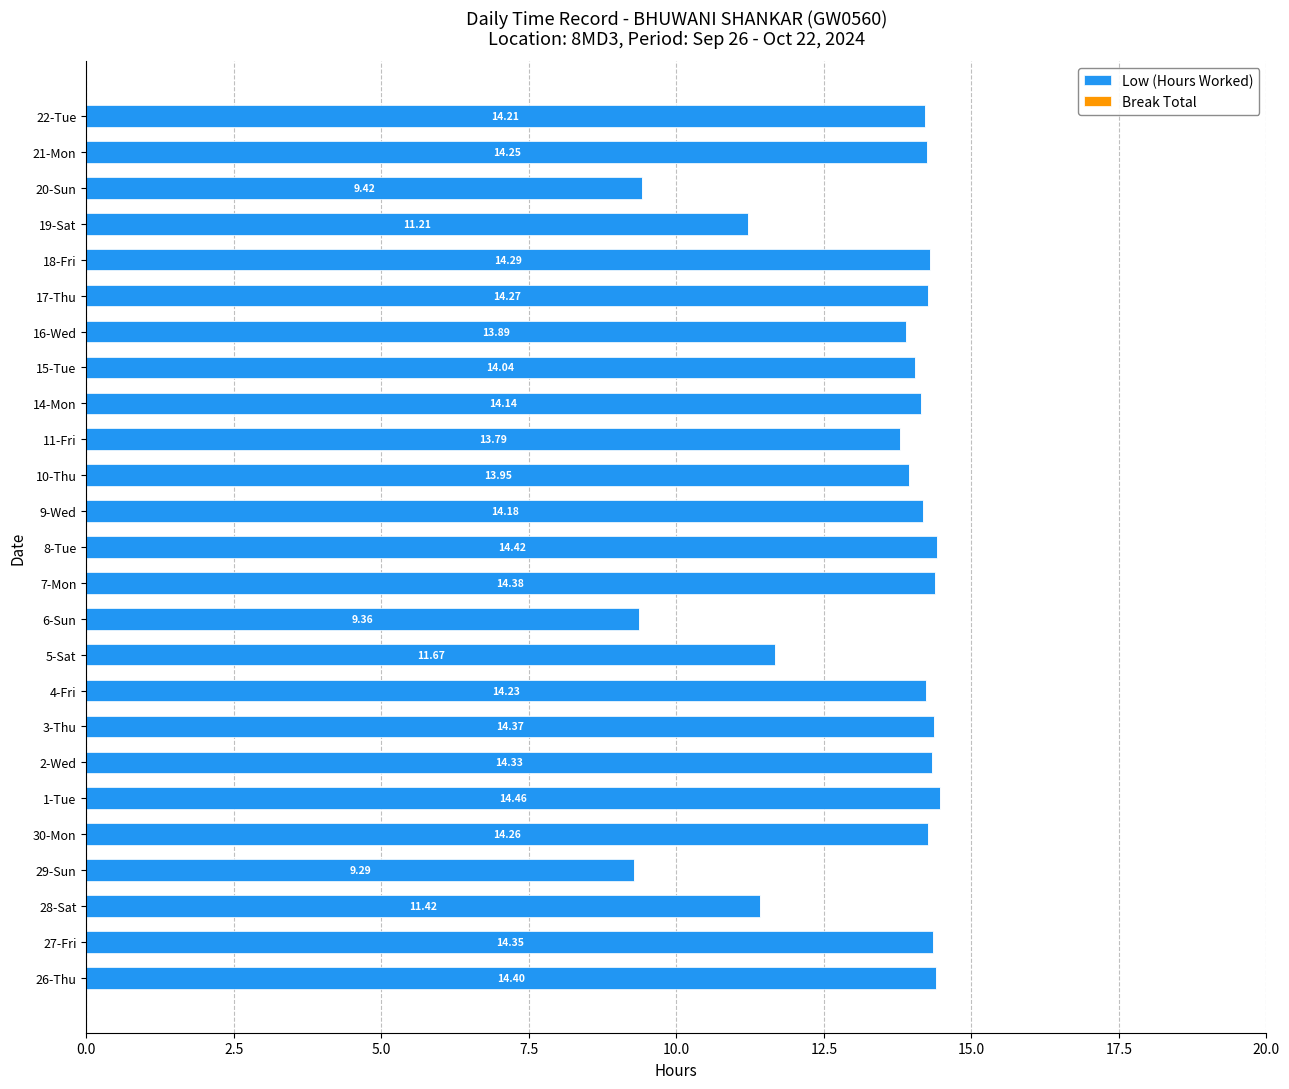

What is the sum of all values?

332.6